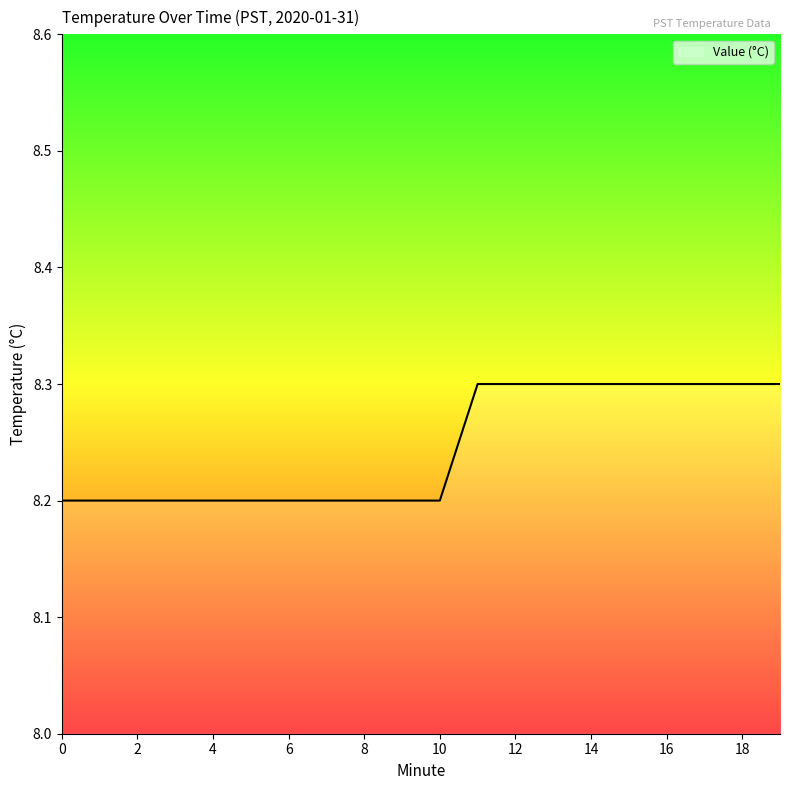

What is the difference between the maximum and minimum values?

0.1